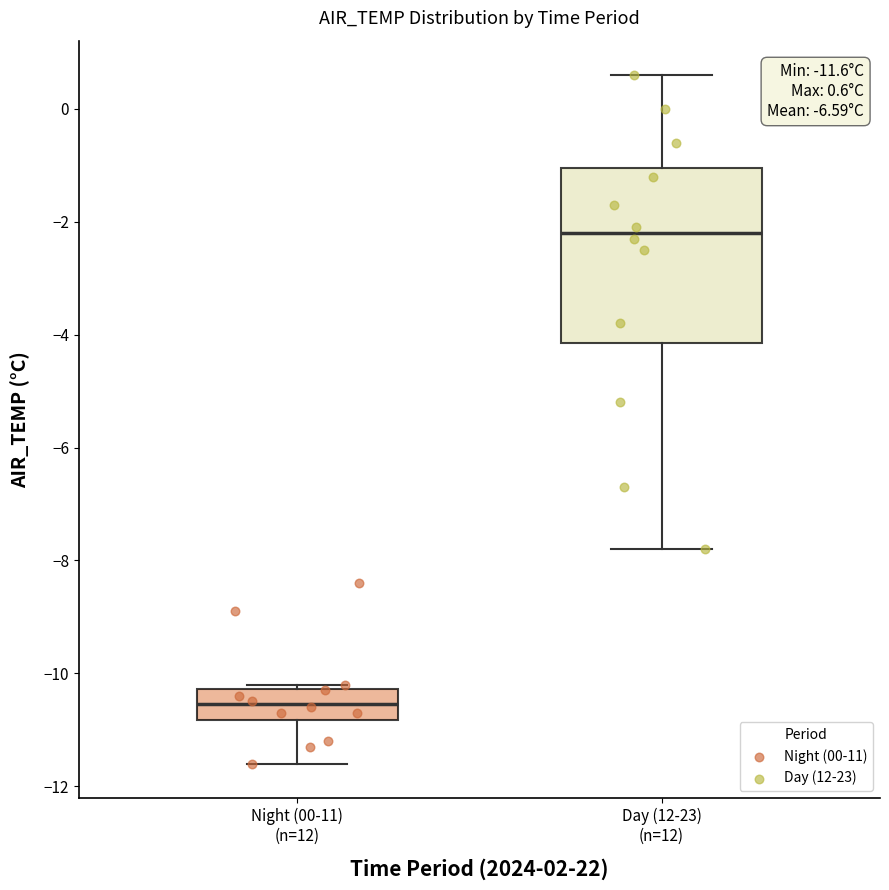

Which box's median line is the lowest?

Night (00-11) (n=12)